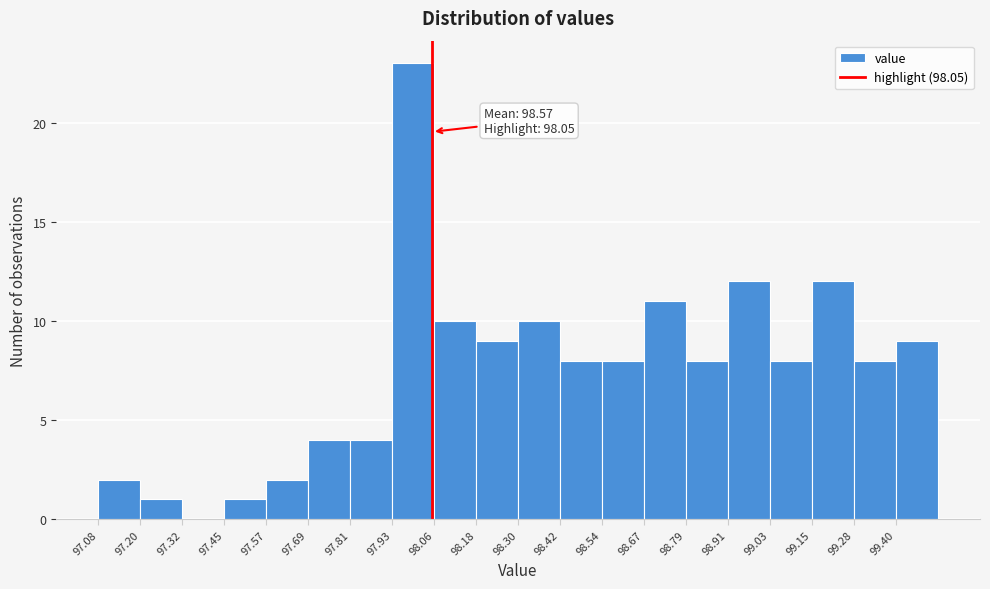

Which range on the x-axis has the tallest bar?

97.934 to 98.056